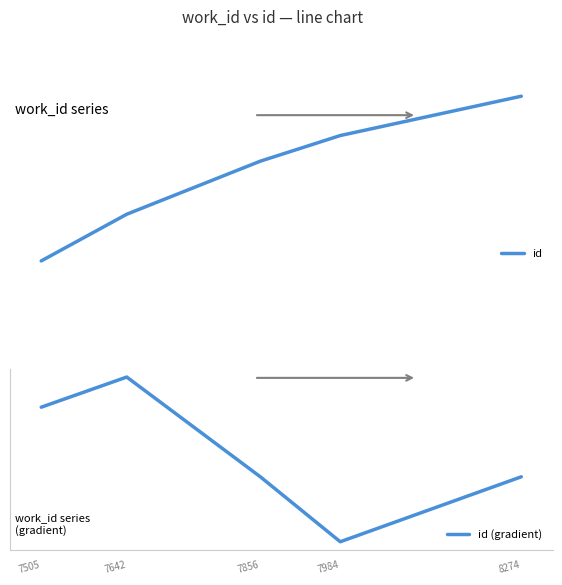

Reading left to right, what are all the values shown in this chart?

id: 7505=21491.0	7642=22538.0	7856=23728.0	7984=24302.0	8274=25184.0
id (gradient): 7505=25177.1	7642=25295.1	7856=24904.7	7984=24650.4	8274=24904.7